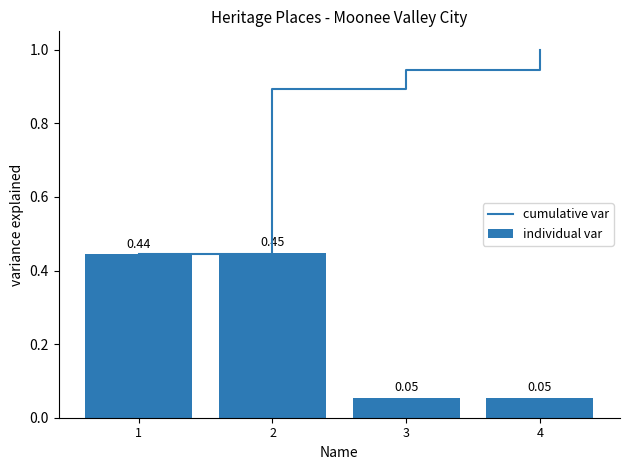

Rank the series by their maximum value, from highest to lowest.

cumulative var, individual var